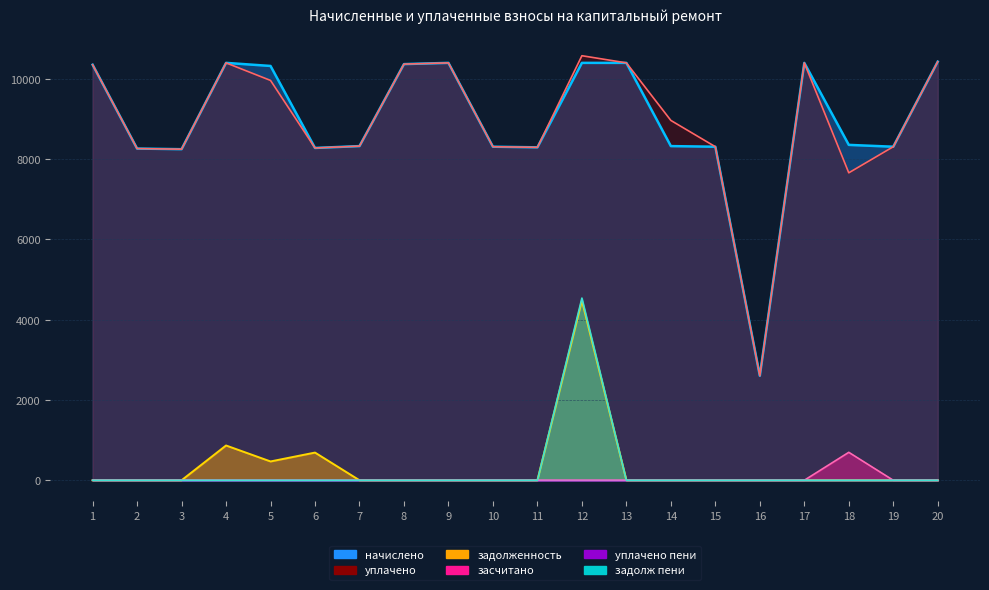

What is the spread (max minus min) of values at 9?

10398.6